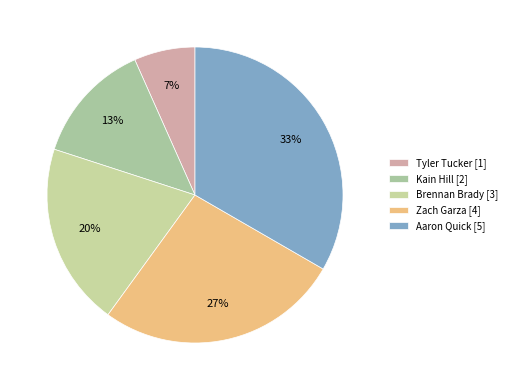

What percentage is the Zach Garza slice, to the nearest percent?

27%